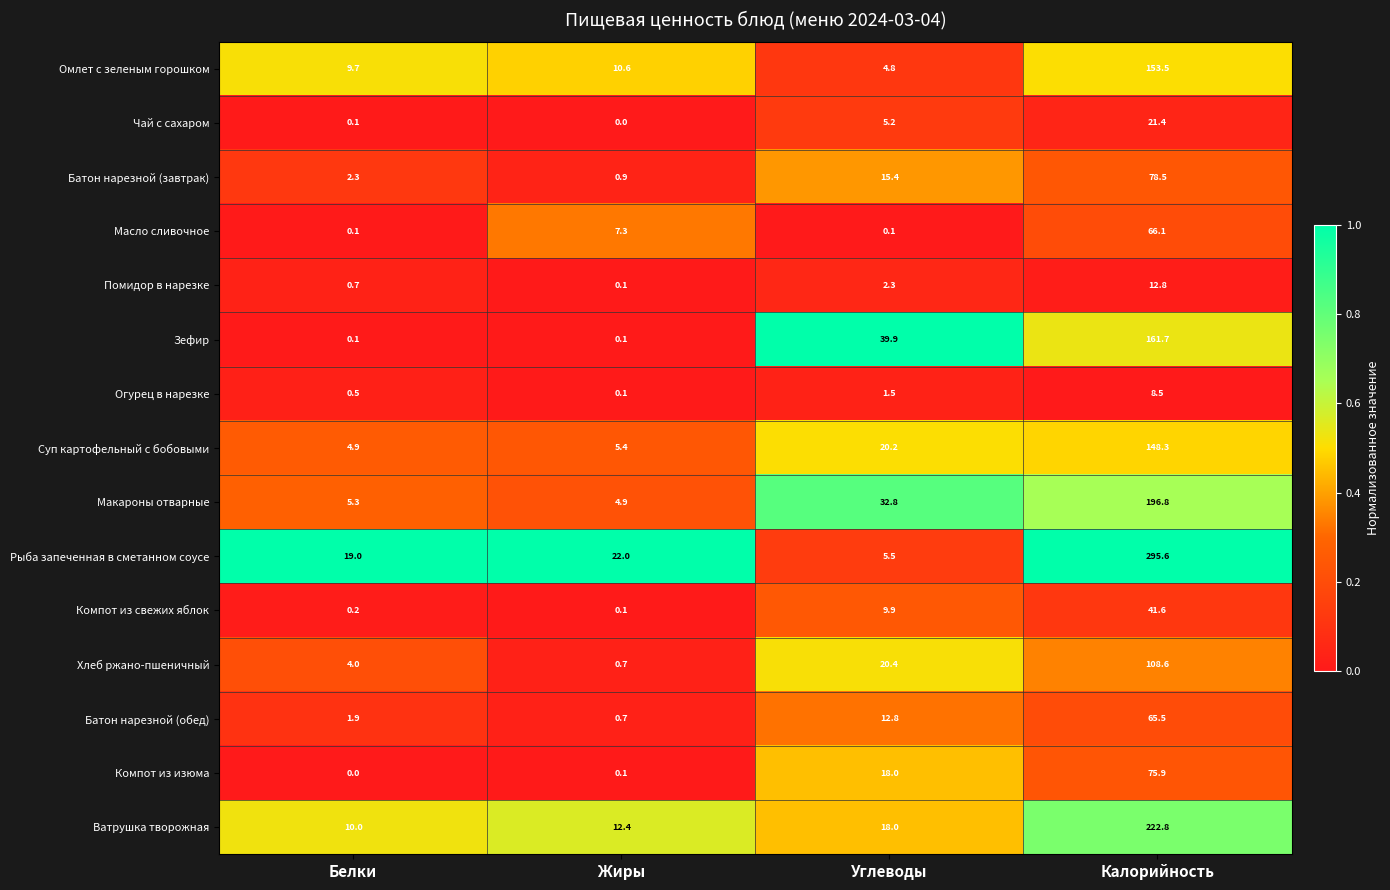

What is the spread (max minus min) of values at Углеводы?

39.8